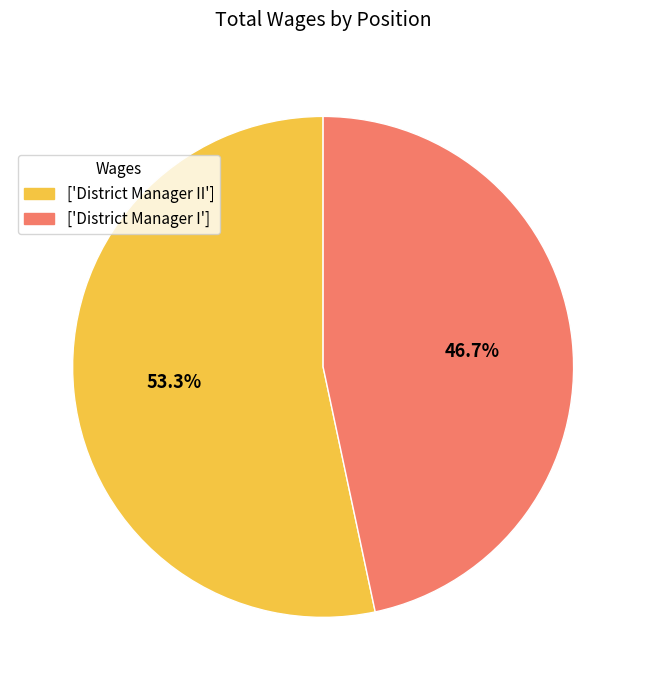

Rank the categories by value from highest to lowest.

['District Manager II'], ['District Manager I']